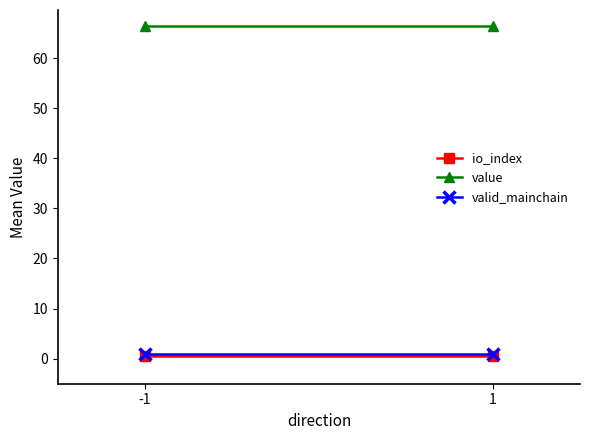

Where is io_index nearest to the value 0?

-1